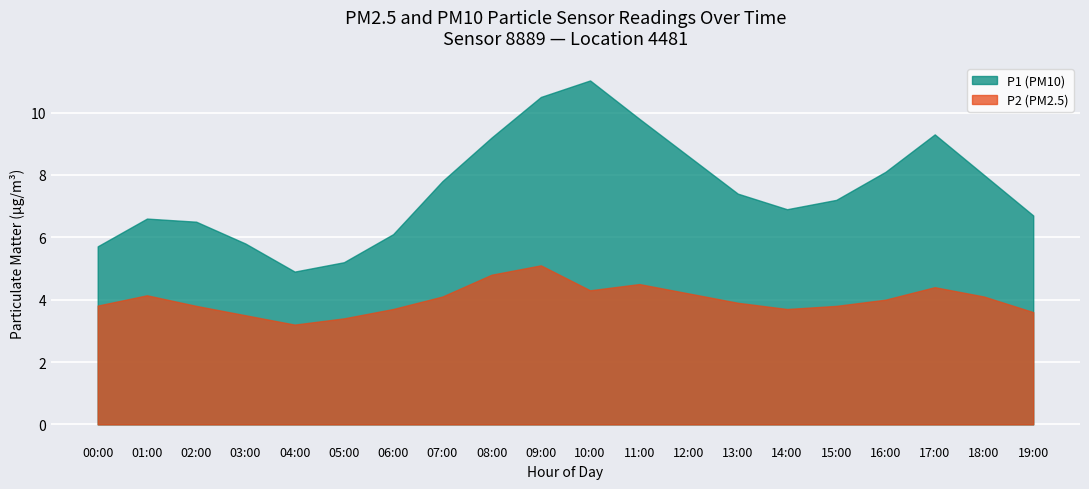

In P2, how many points are lower than both neighbors (excluding endpoints)?

3